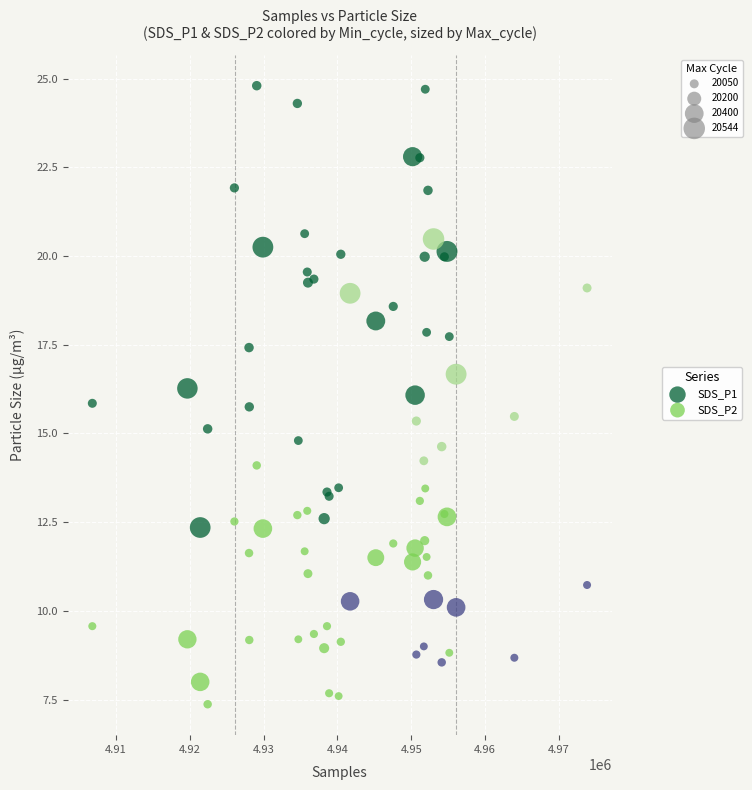

Which series contains the highest Y value?

SDS_P1